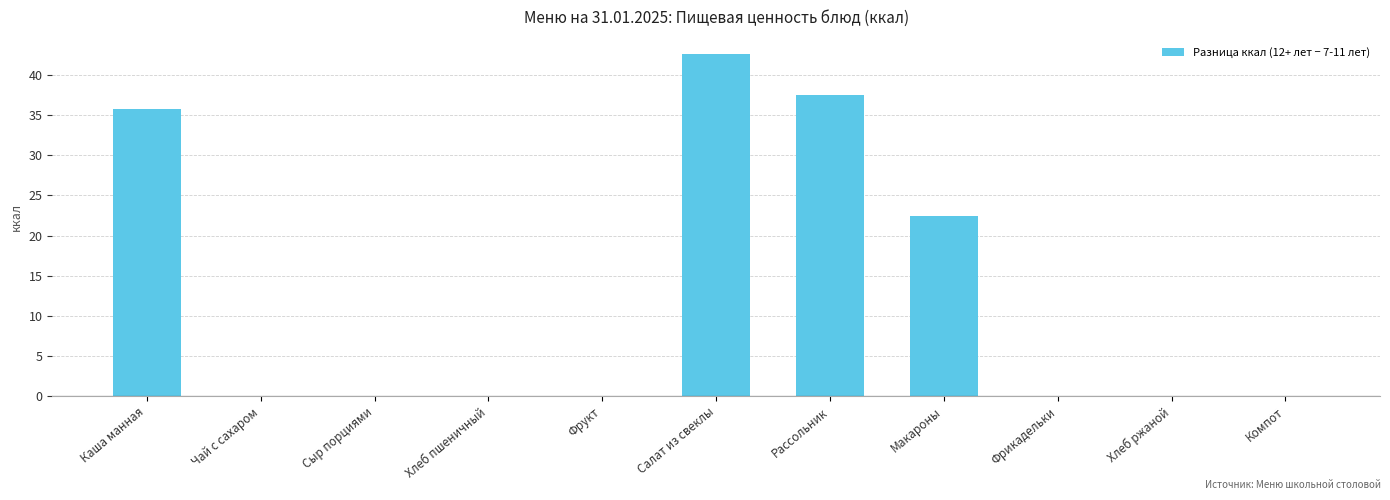

Which has a higher value, Каша манная or Сыр порциями?

Каша манная